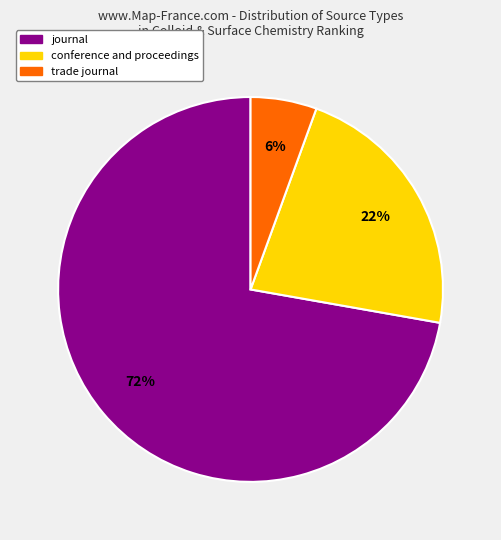

To the nearest percent, what is the combined percentage of journal and trade journal?

78%